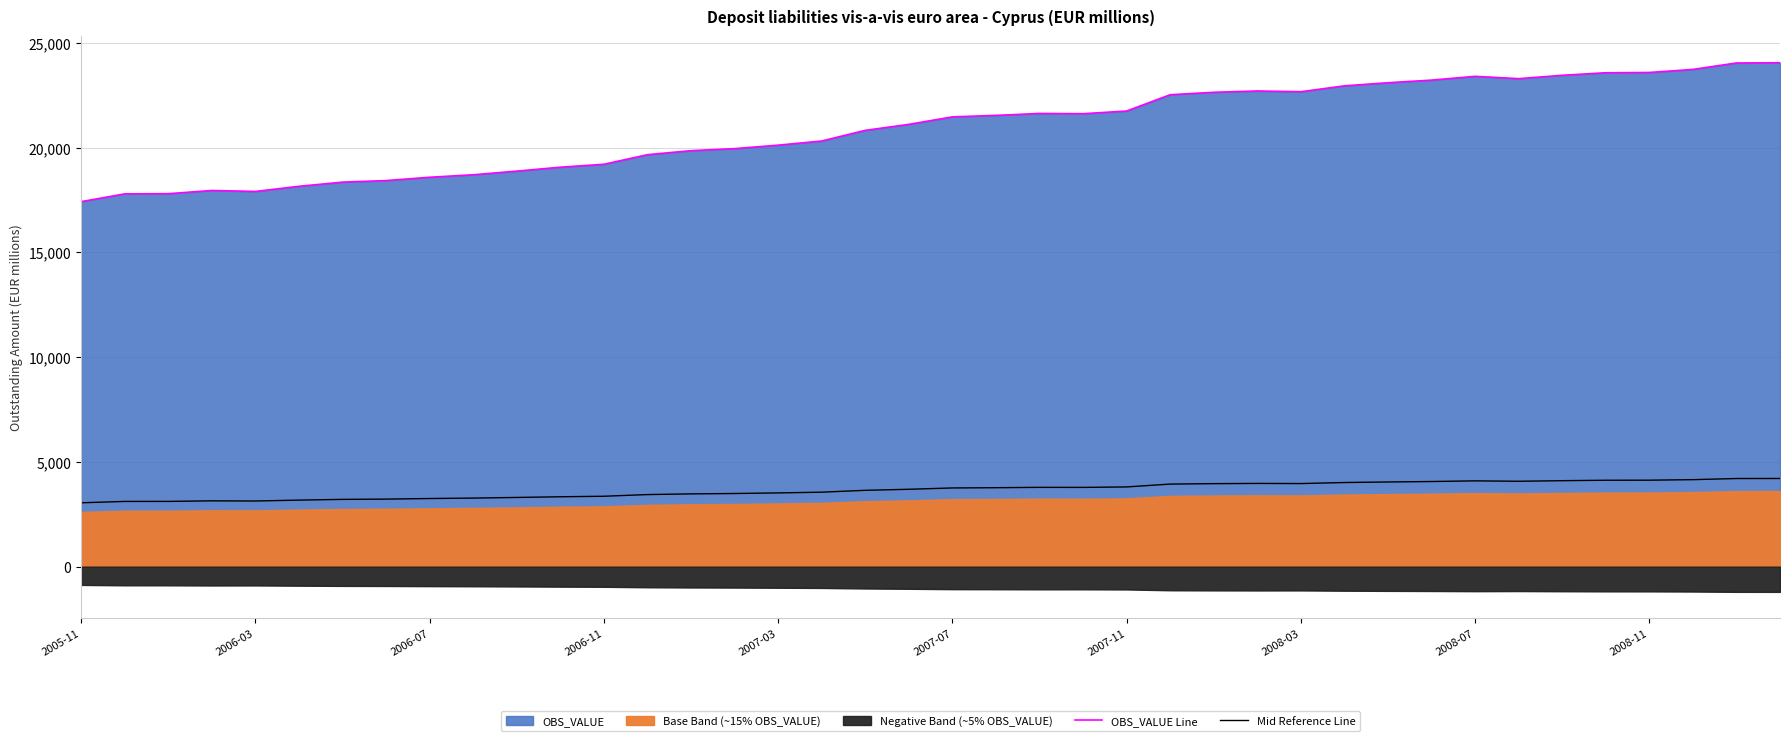

Which series has the largest range (max minus min)?

OBS_VALUE Line